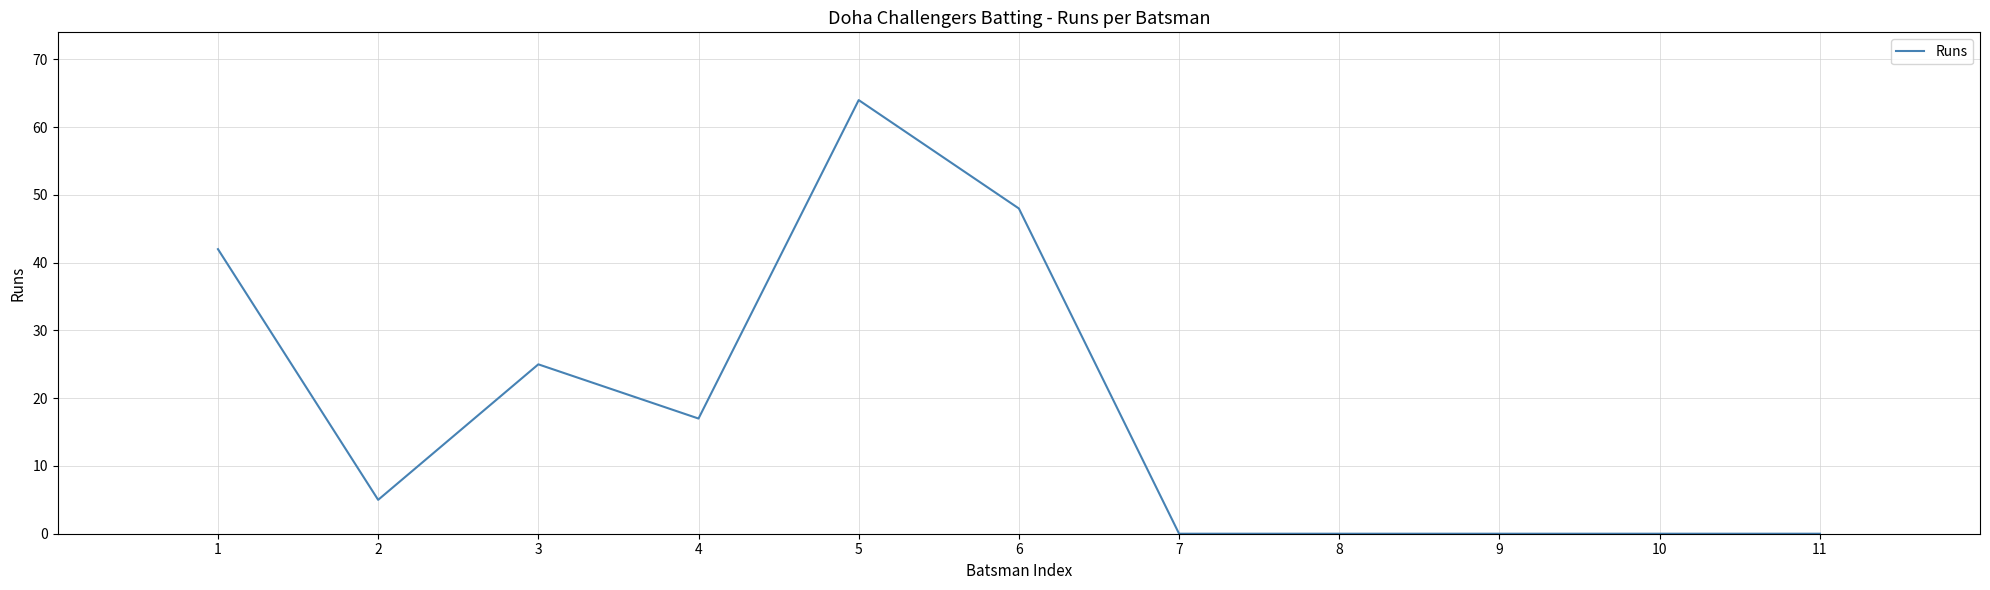

Is it true that the value at 1 is 42?

True